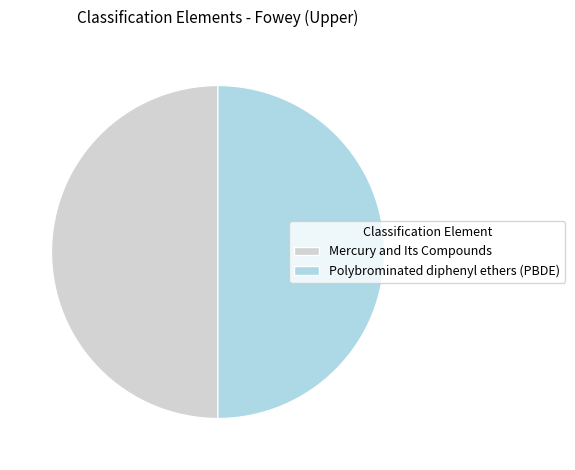

Combined, do Mercury and Its Compounds and Polybrominated diphenyl ethers (PBDE) account for over 50%?

Yes